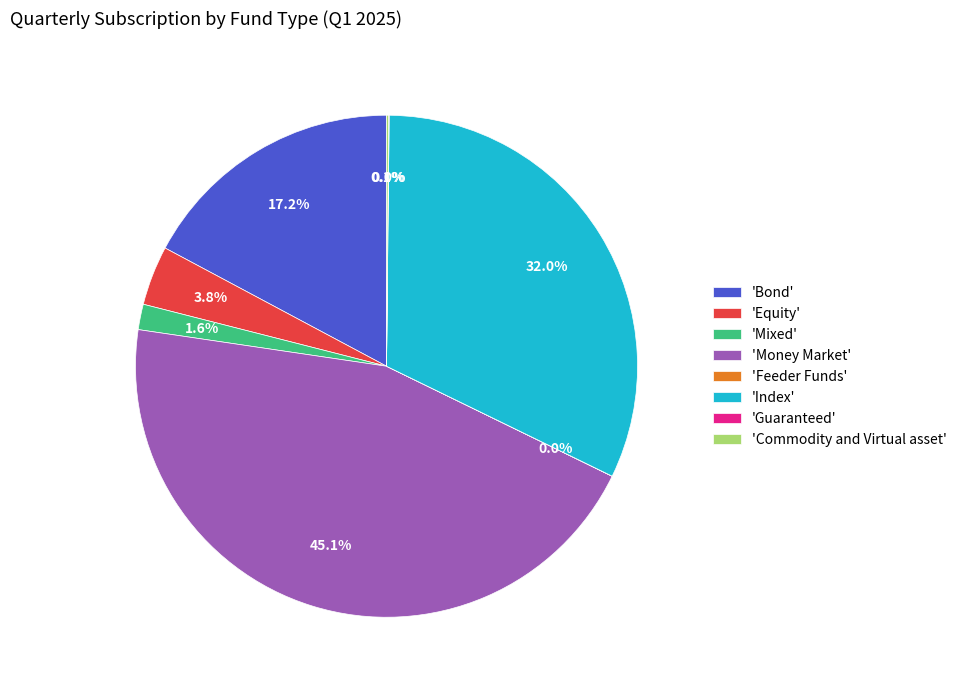

What is the largest slice in the pie chart?

'Money Market'